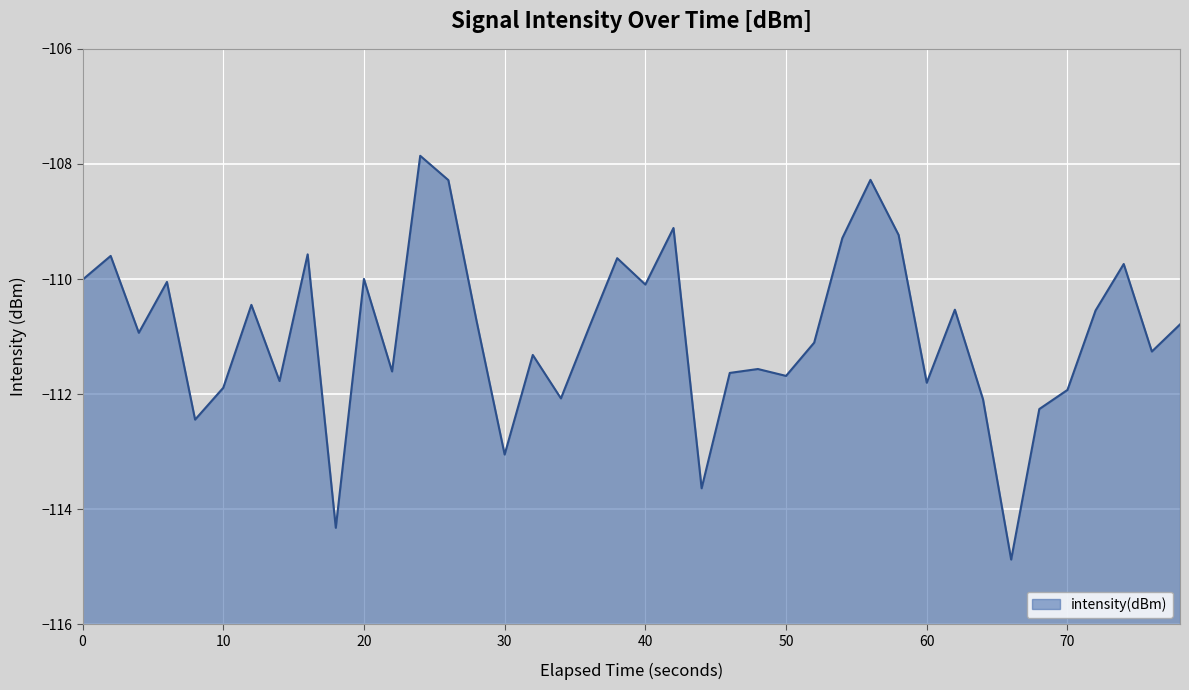

Does the chart display data point markers on the line(s)?

No